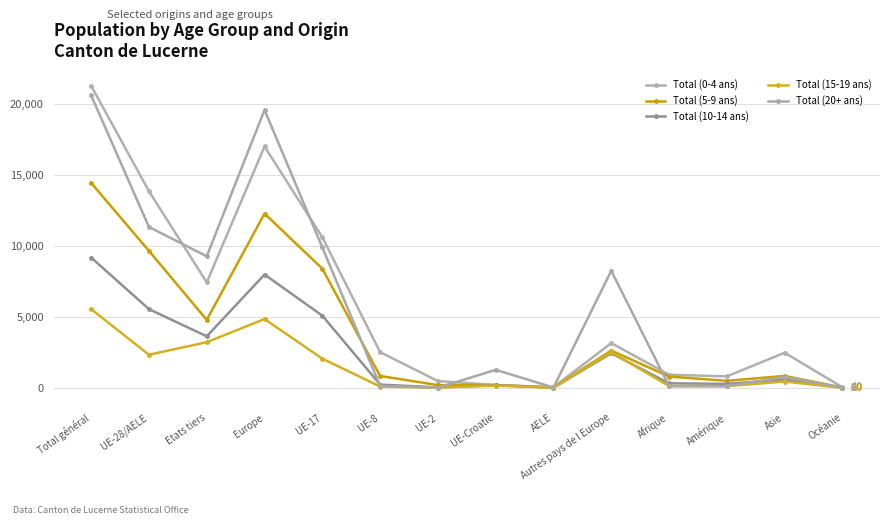

Where is the first local maximum for Total (5-9 ans)?

Europe